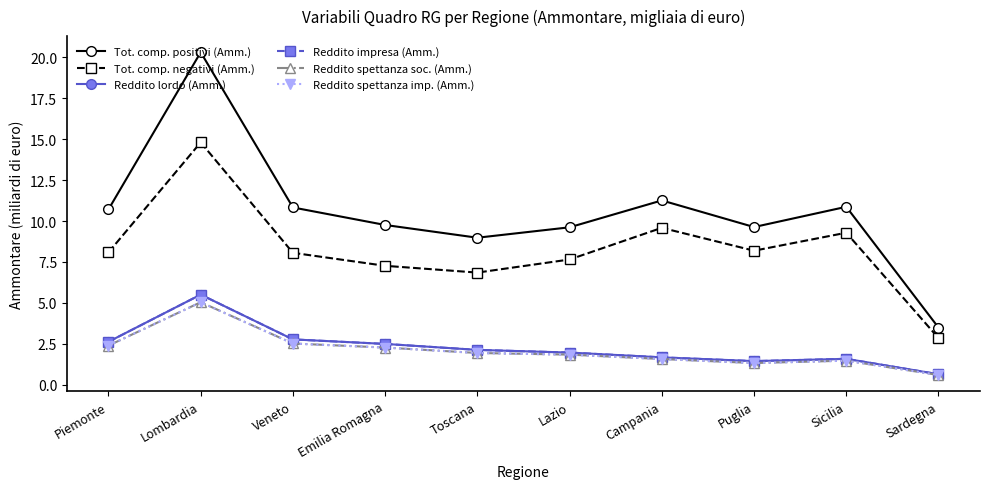

At which category does Reddito spettanza imp. (Amm.) reach its first local peak?

Lombardia